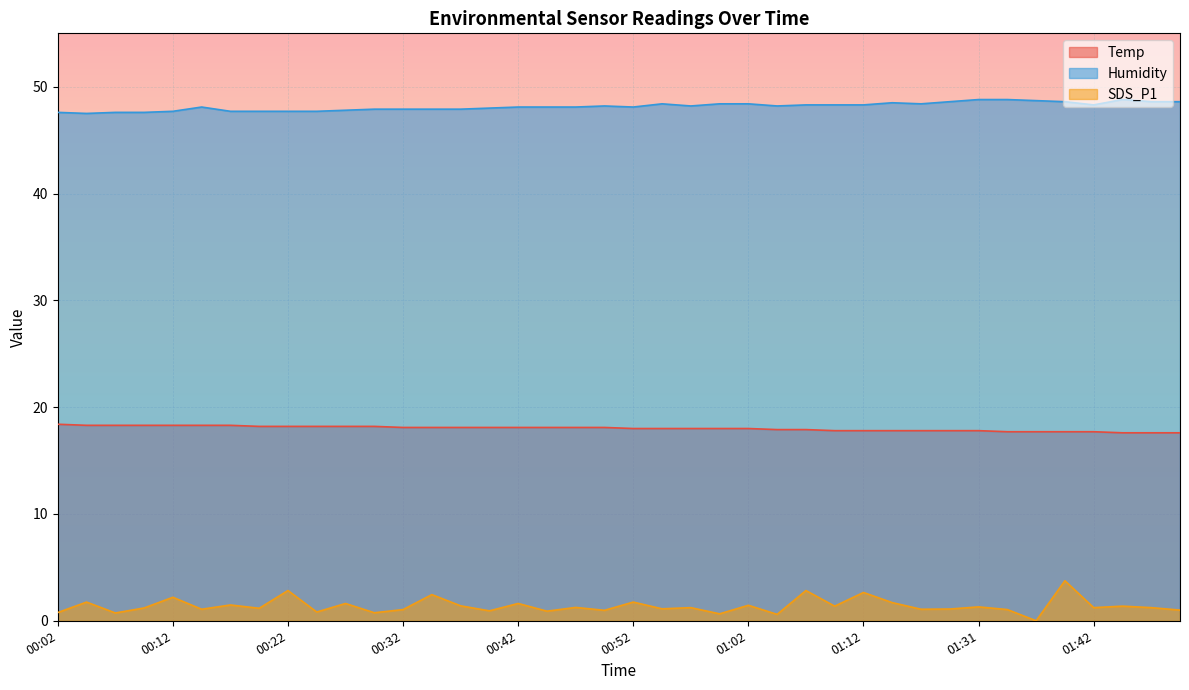

What position from the right is 01:36?

6